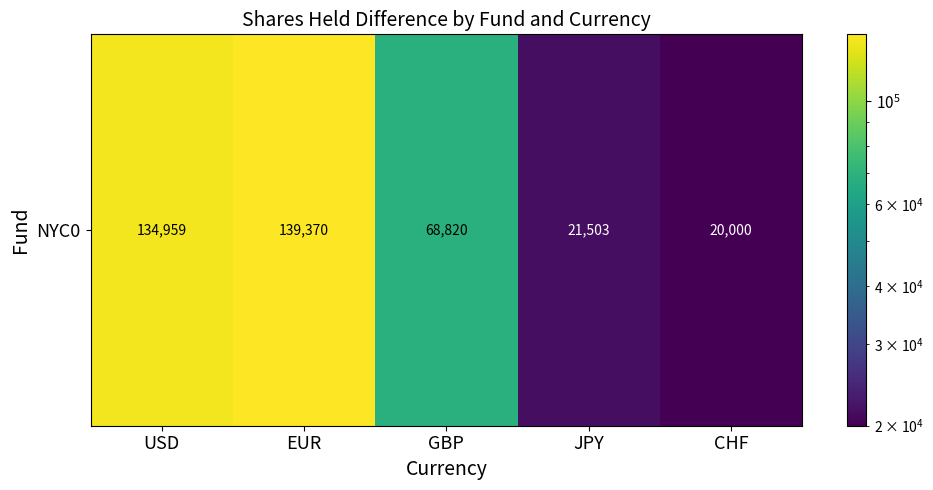

What is the sum of the values at GBP and EUR?

208190.0